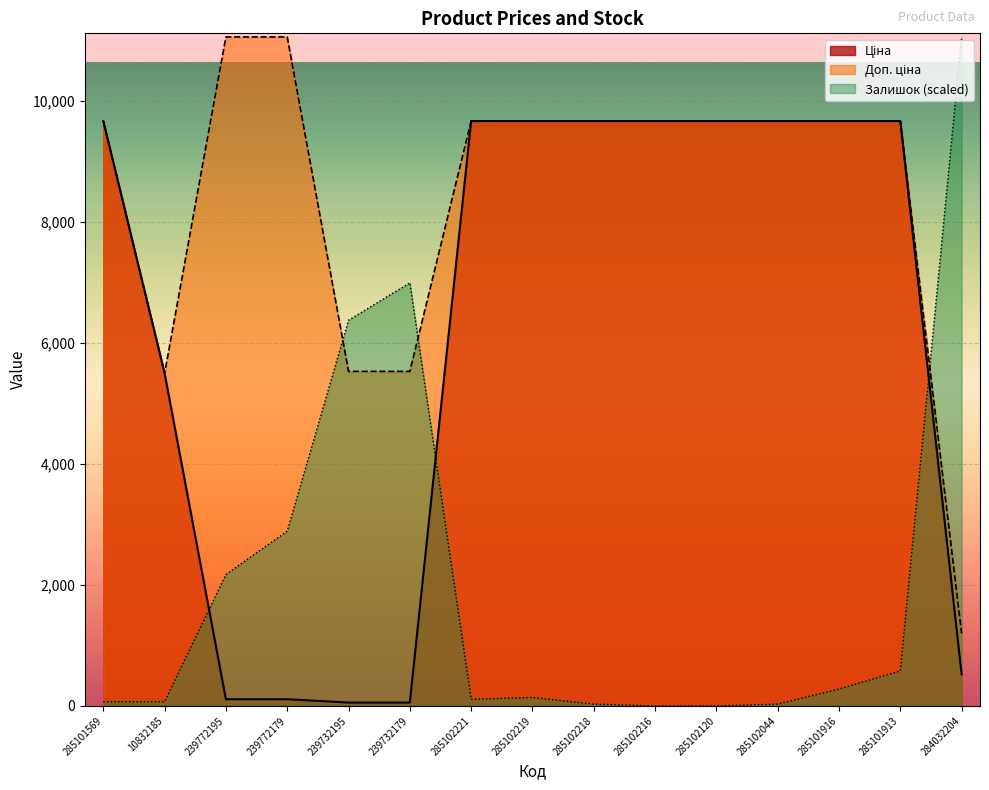

Which series ends up on top after the final intersection of Ціна and Залишок?

Залишок